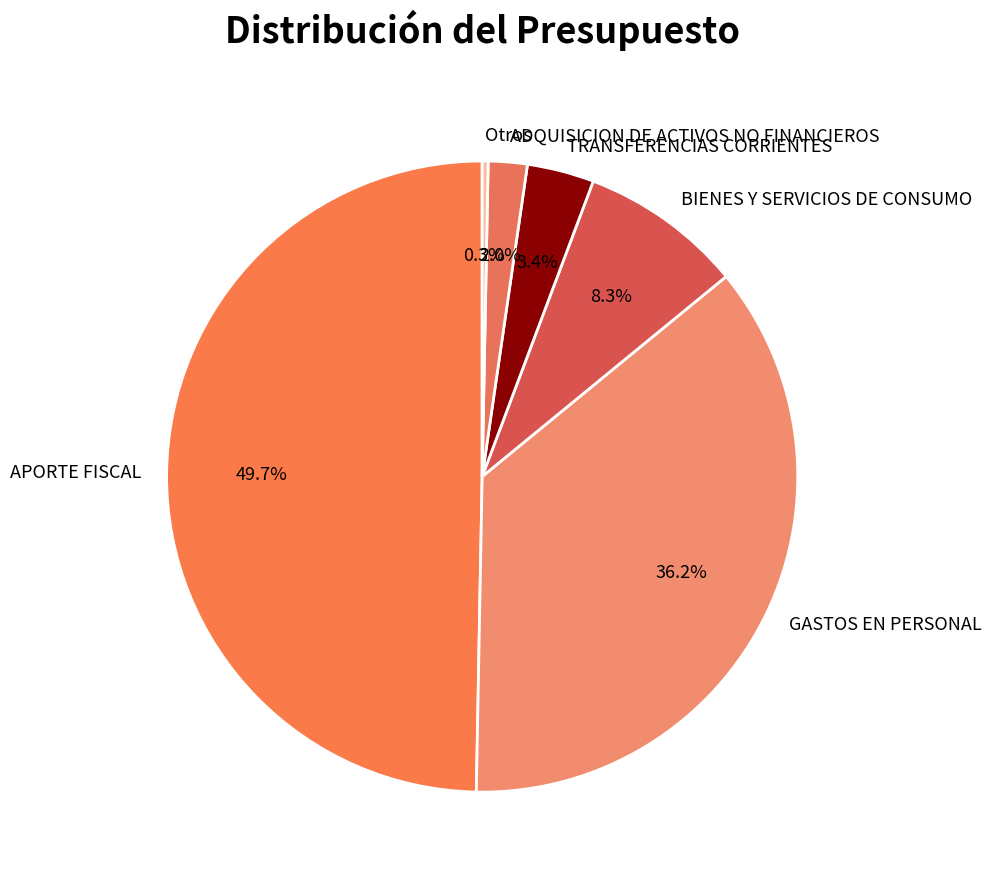

Is TRANSFERENCIAS CORRIENTES the majority of the pie?

No